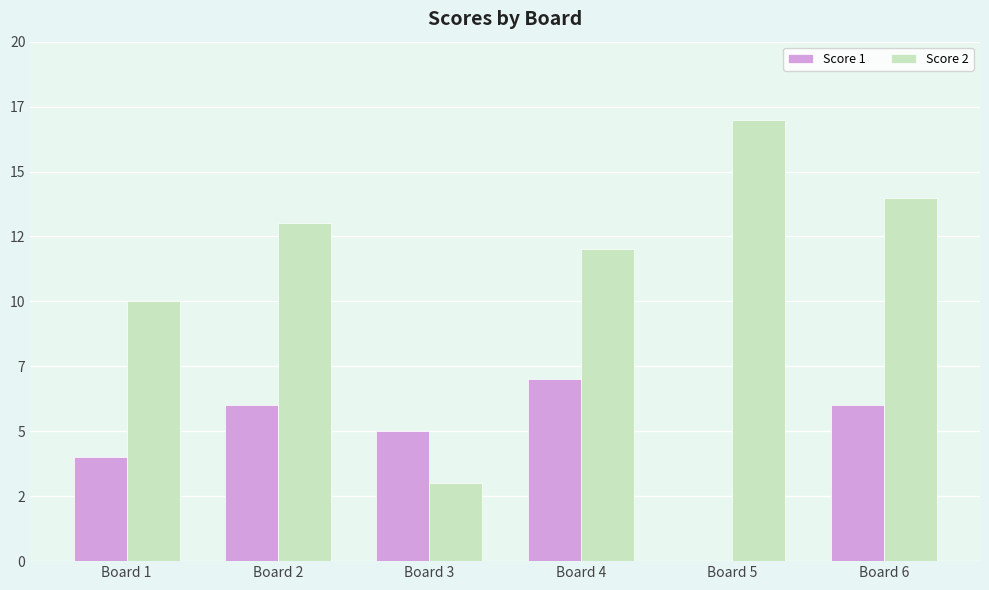

Where does the Score 1 series first go above 6?

Board 4